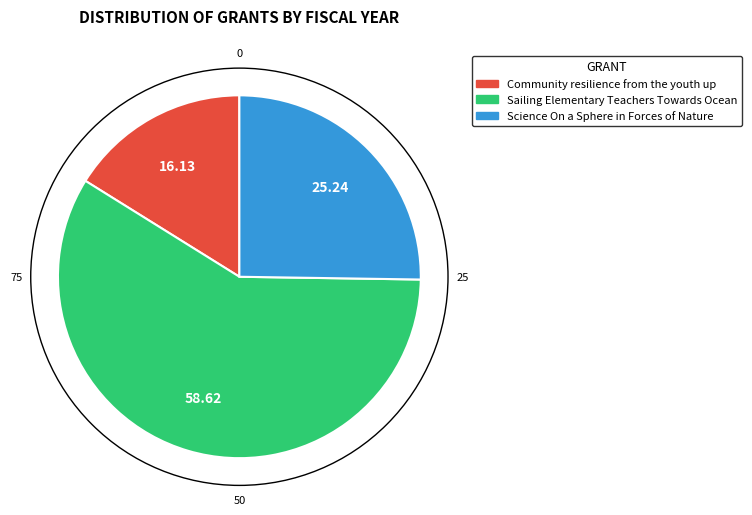

Is there a majority slice in this chart?

Yes